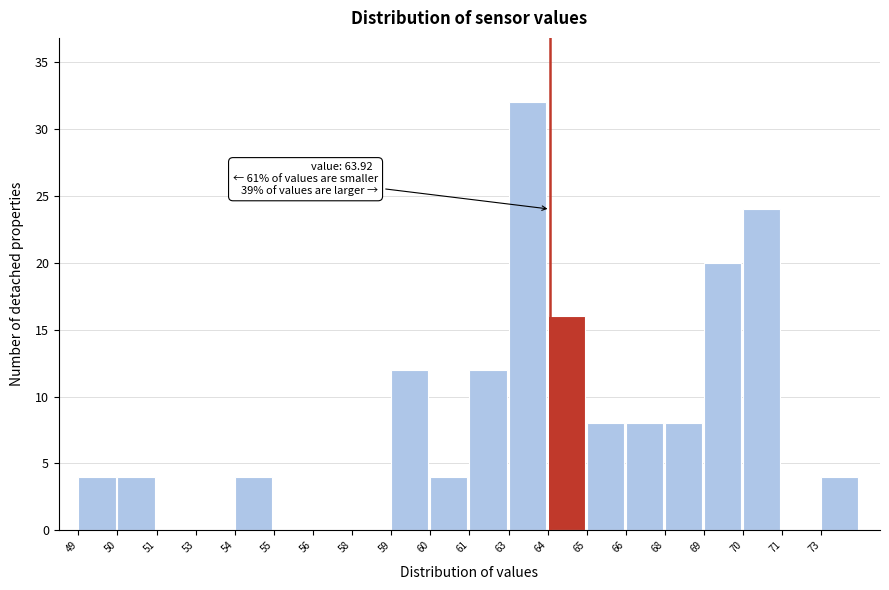

Reading left to right, extract all data points from this chart.

49=4	50=4	51=0	53=0	54=4	55=0	56=0	58=0	59=12	60=4	61=12	63=32	64=16	65=8	66=8	68=8	69=20	70=24	71=0	73=4